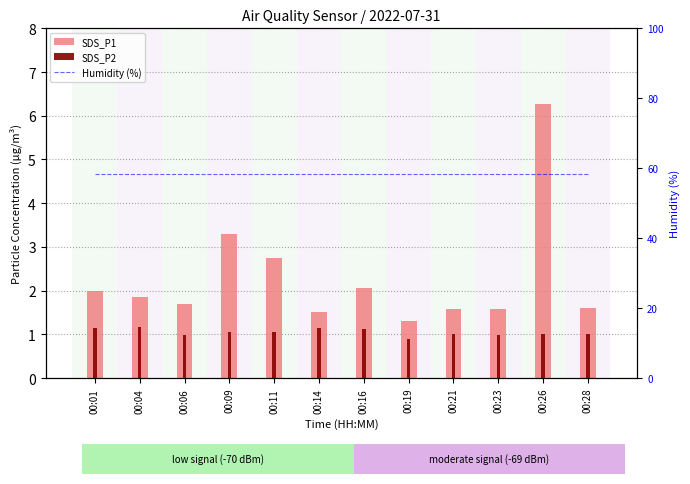

The value of Humidity (%) at 00:01 is 23.2. True or false?

False